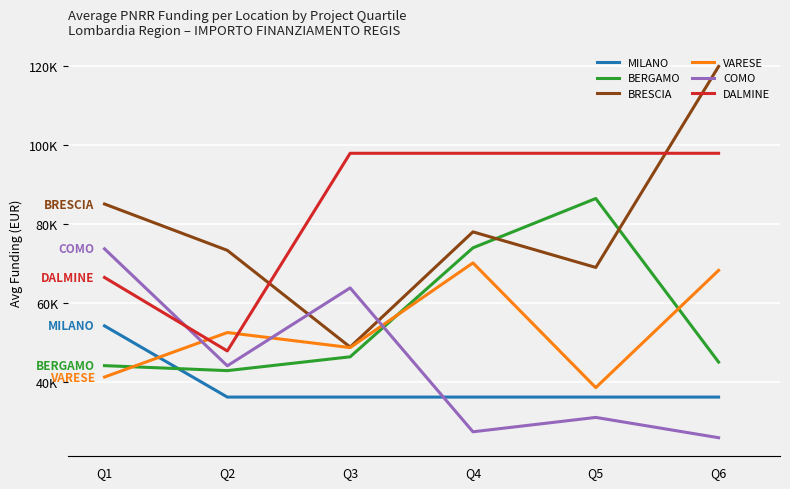

Does the chart display data point markers on the line(s)?

No